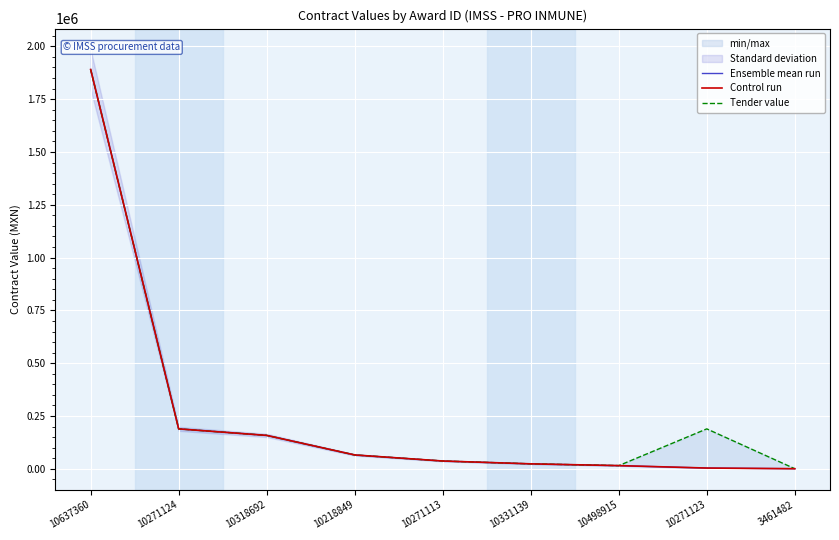

Reading right to left, extract all data points from this chart.

Ensemble mean run: 391.0	3570.0	15051.8	23457.7	36876.2	65563.1	158175.0	188991.0	1890250.0
Control run: 391.0	3570.0	15051.8	23457.7	36876.2	65563.1	158175.0	188991.0	1890250.0
Tender value: 391.0	188991.0	15051.8	23457.7	36876.2	65563.1	158175.0	188991.0	1890250.0